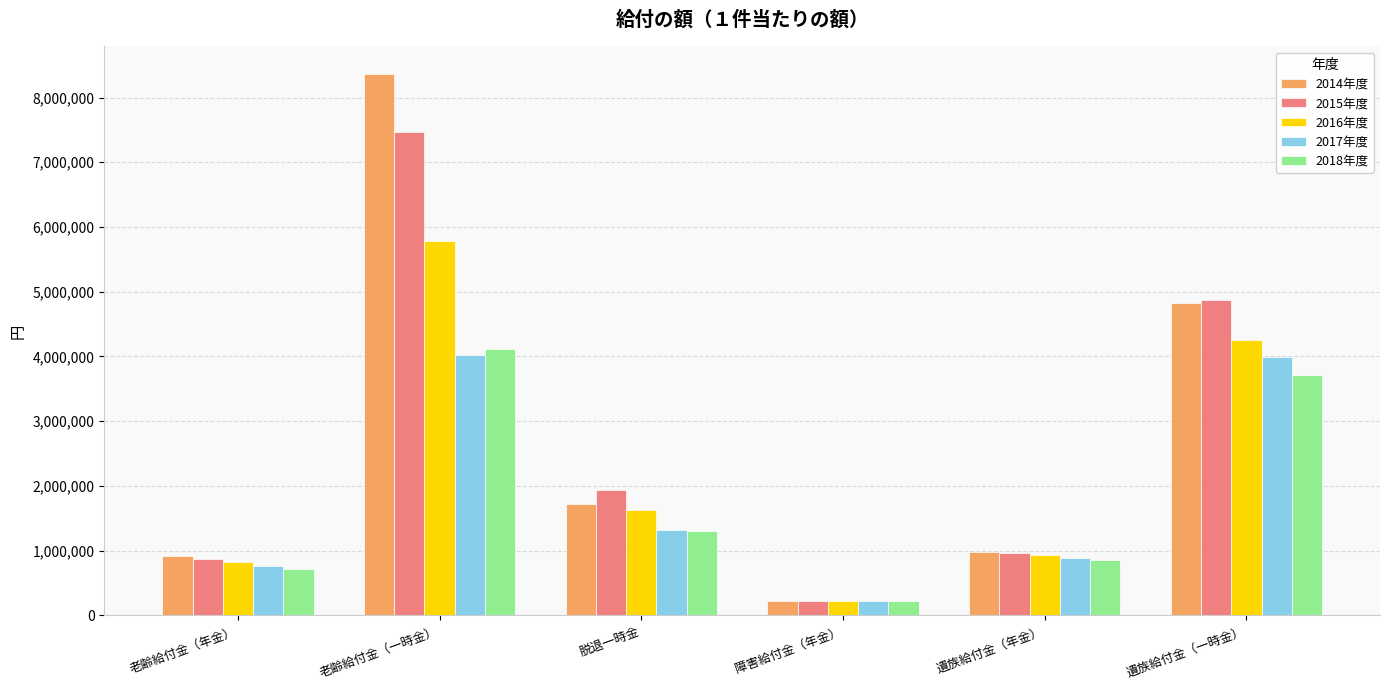

What position from the right is 遺族給付金（一時金）?

1